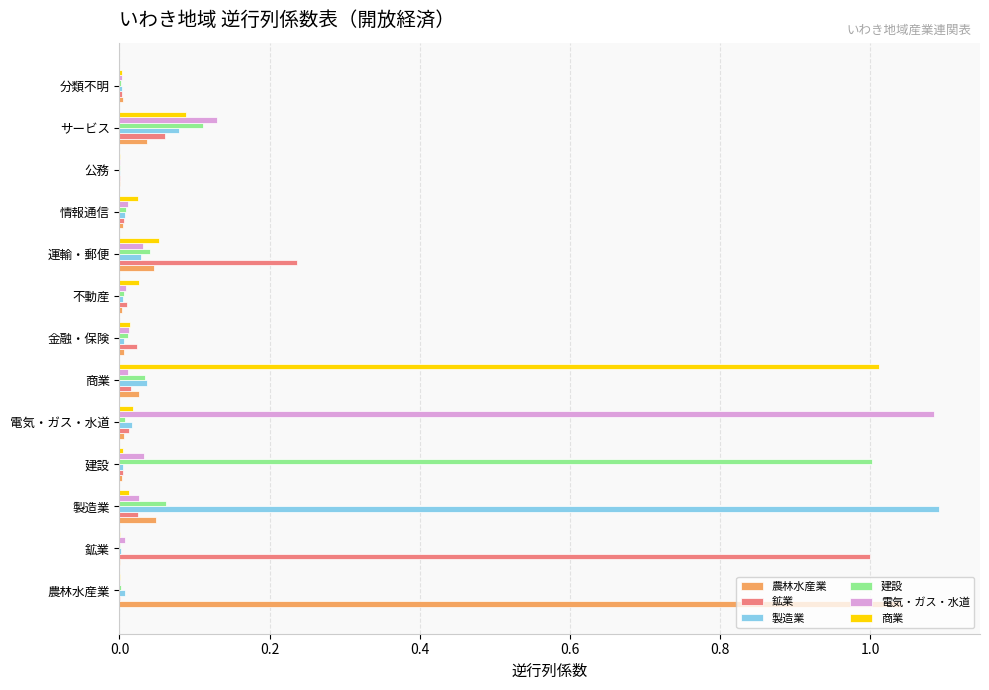

Is it true that 農林水産業 equals 0.5 at 農林水産業?

False